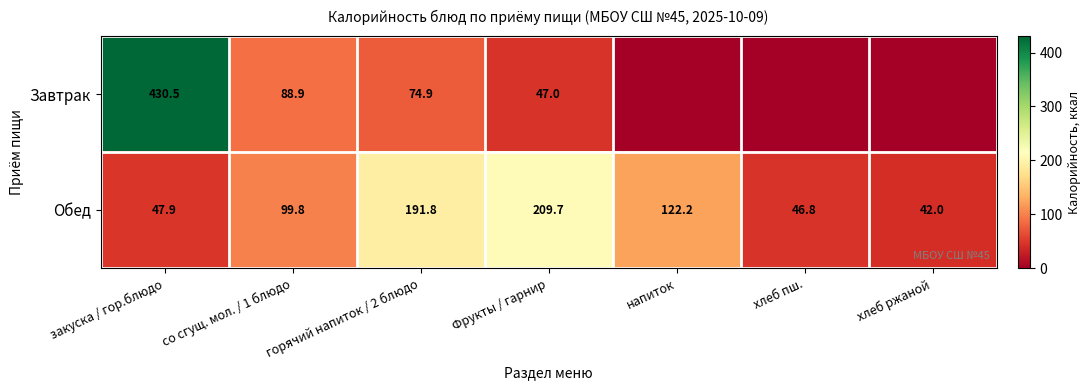

Rank the series at со сгущ. мол. / 1 блюдо from lowest to highest value.

Завтрак, Обед